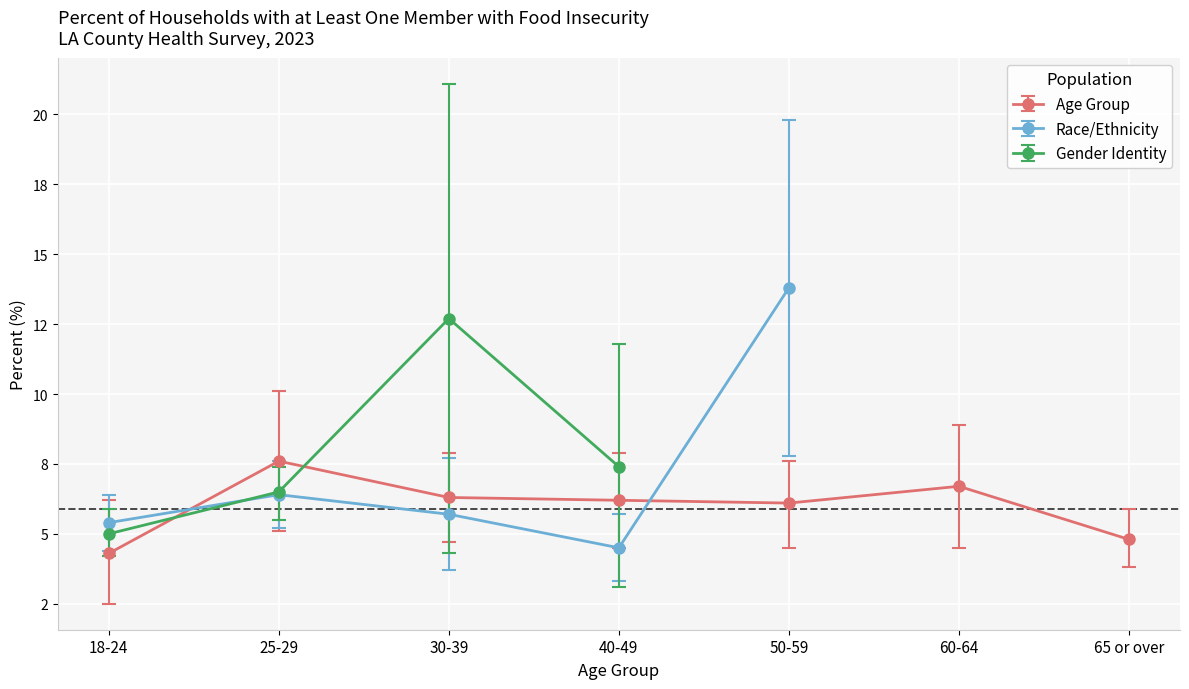

Is the value of CI Upper at 40-49 greater than the value of Percent at 50-59?

Yes